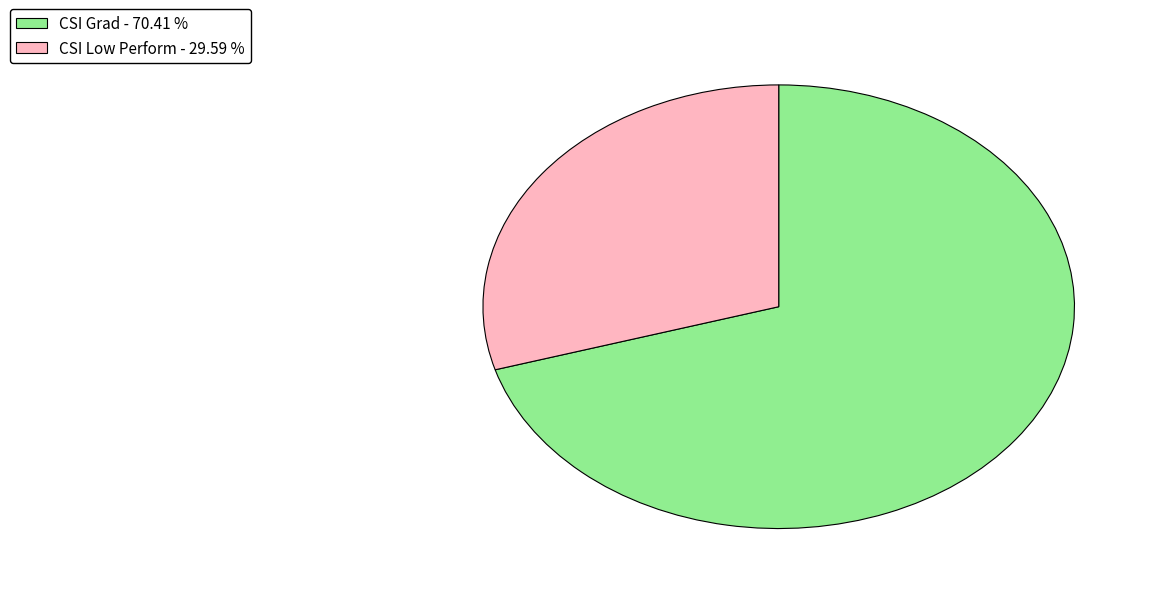

Rank the categories by value from lowest to highest.

CSI Low Perform, CSI Grad